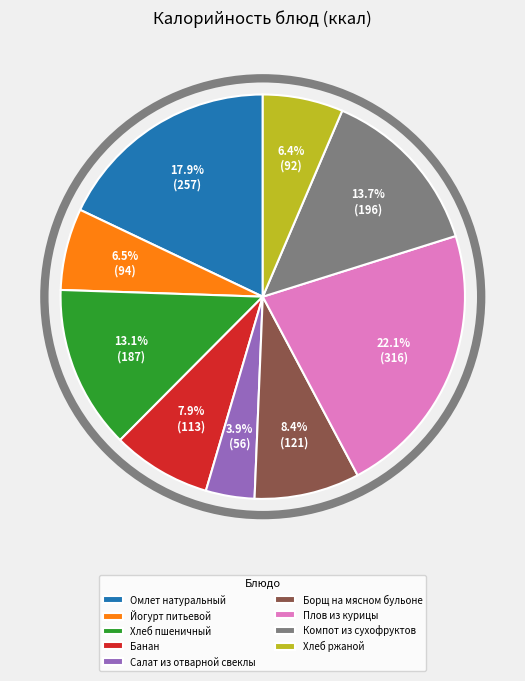

Approximately how many times larger is the value at Компот из сухофруктов compared to Омлет натуральный?

0.8